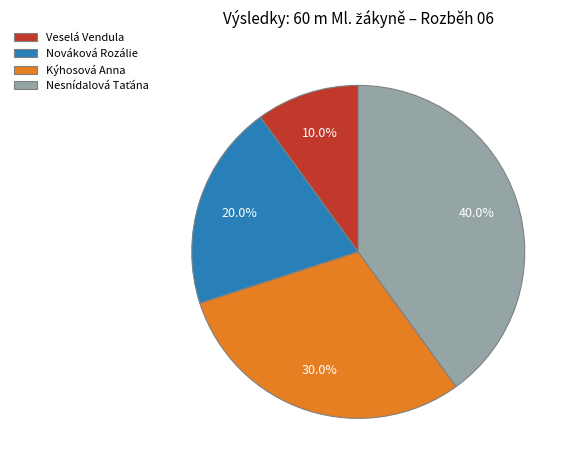

Combined, what portion of the pie is Veselá Vendula and Kýhosová Anna?

40.0%